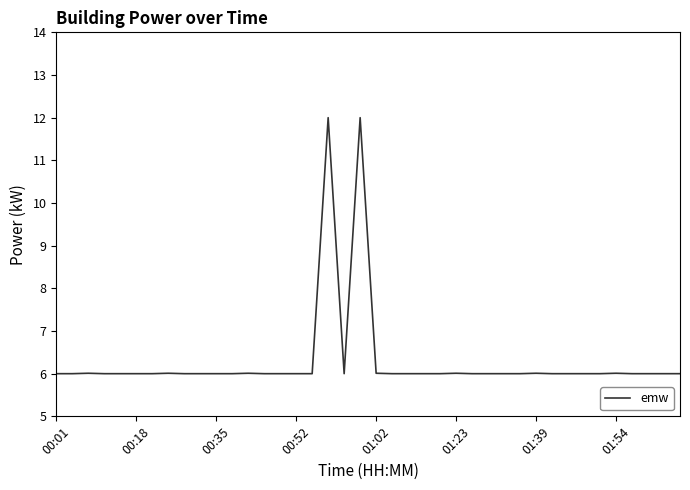

What is the difference between the maximum and minimum values?

6.0